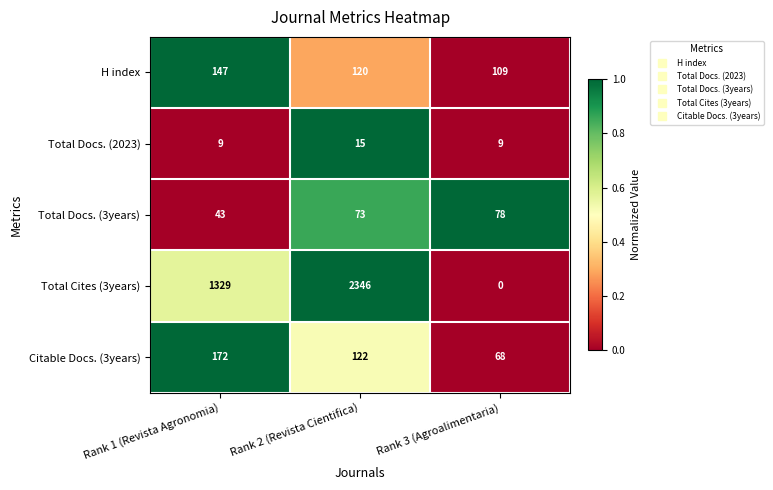

Reading right to left, what are all the values shown in this chart?

H index: 109	120	147
Total Docs. (2023): 9	15	9
Total Docs. (3years): 78	73	43
Total Cites (3years): 0	2346	1329
Citable Docs. (3years): 68	122	172